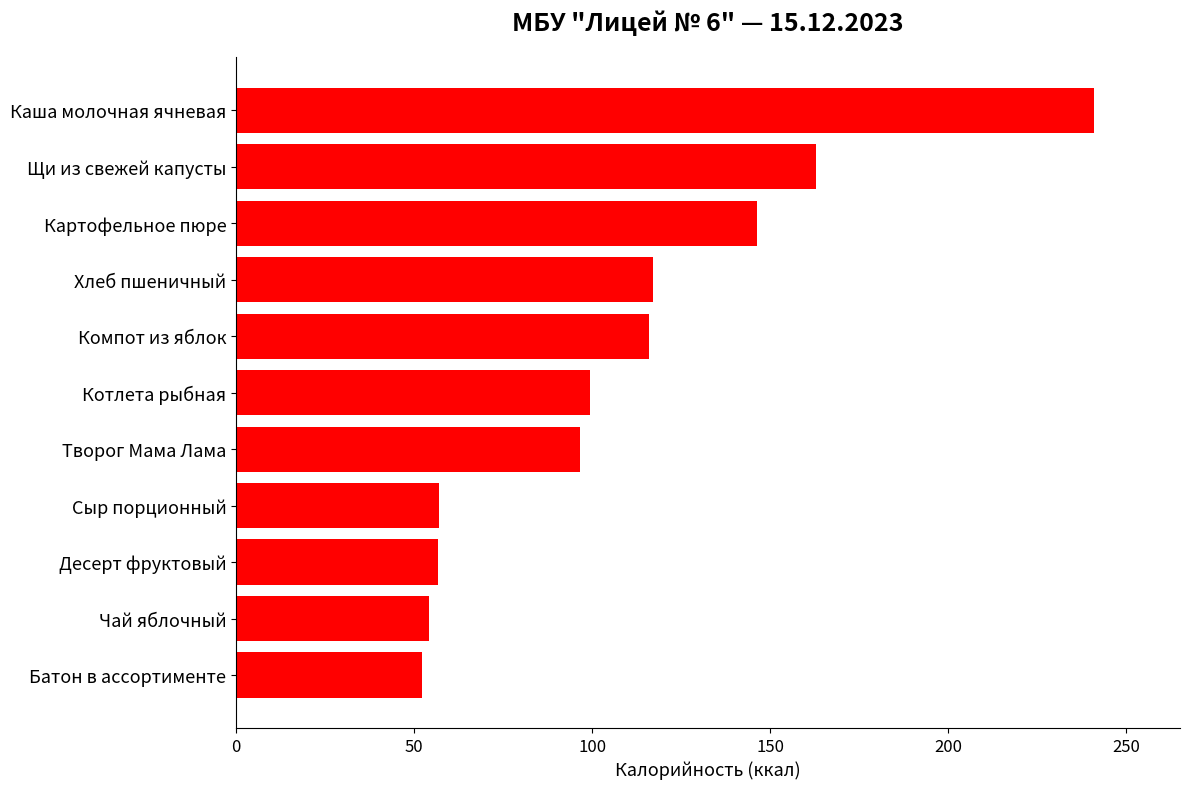

Is it true that the value at Котлета рыбная is 166.6?

False